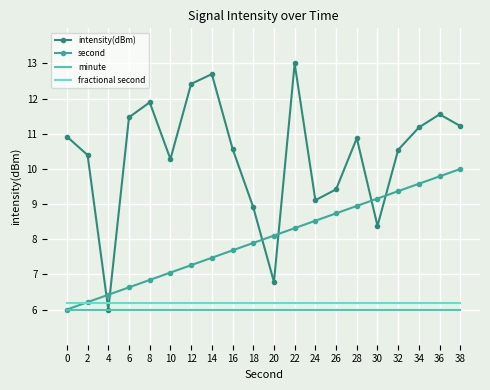

Rank the series at 8 from lowest to highest value.

minute, fractional second, second, intensity(dBm)